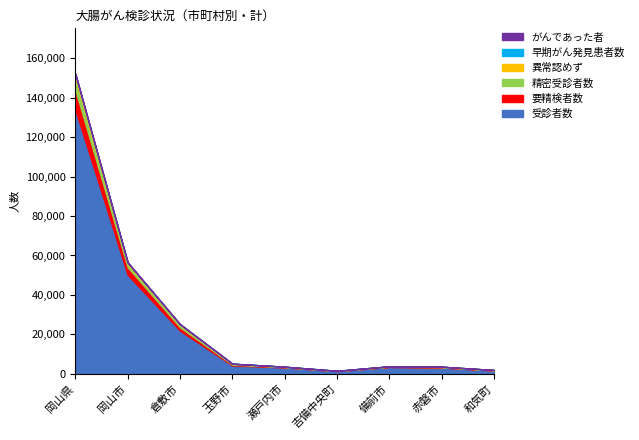

Which label corresponds to the largest value in the chart?

岡山県